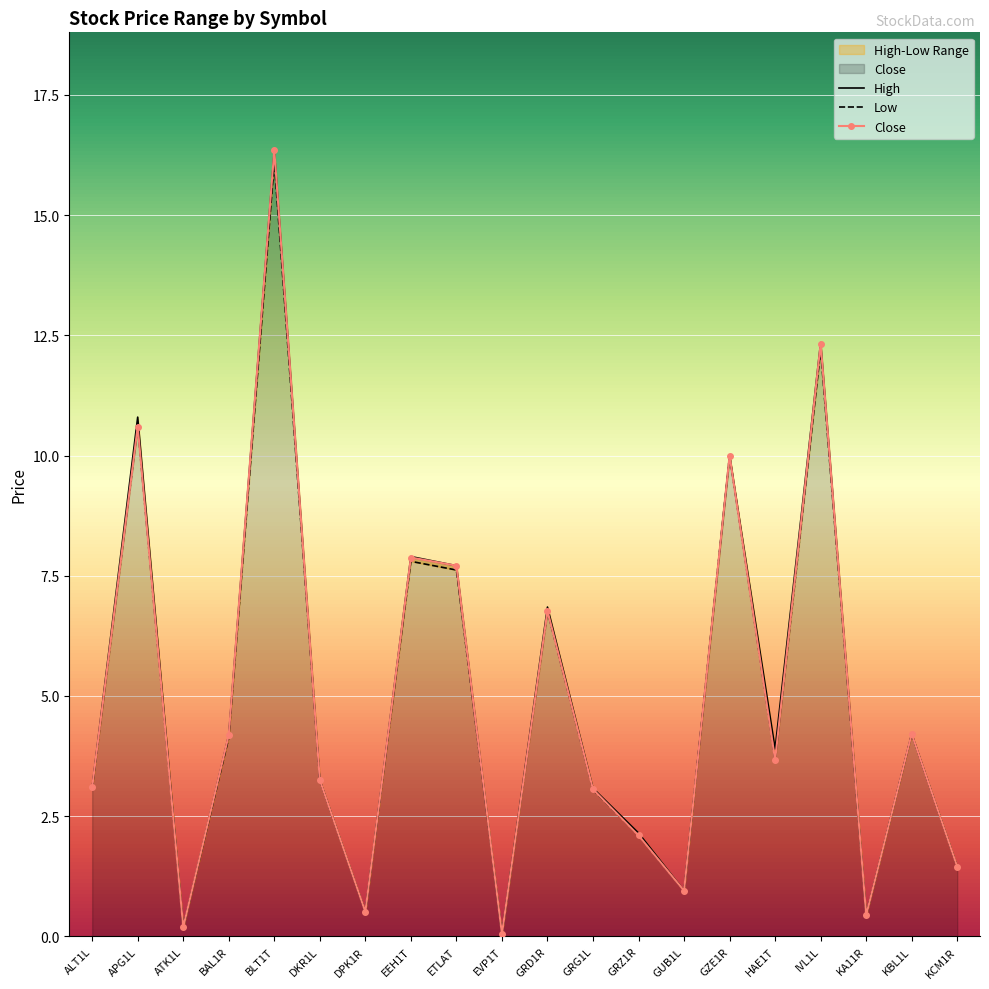

What is the value of the Close point at the 13th from the left?

2.1